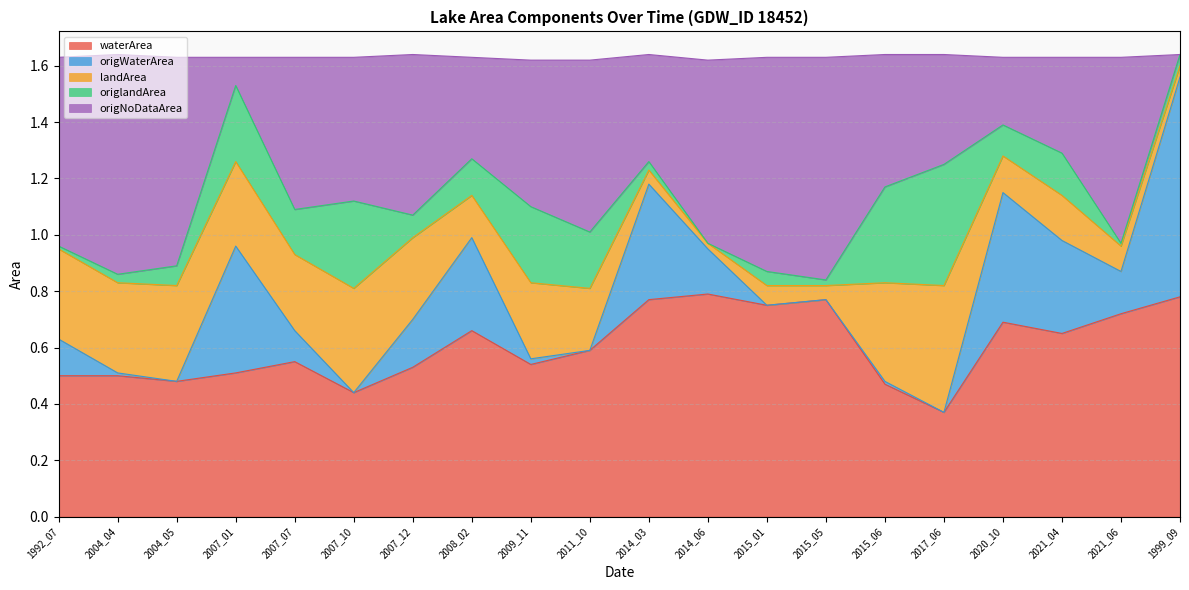

In origWaterArea, how many points are higher than both neighbors (excluding endpoints)?

5